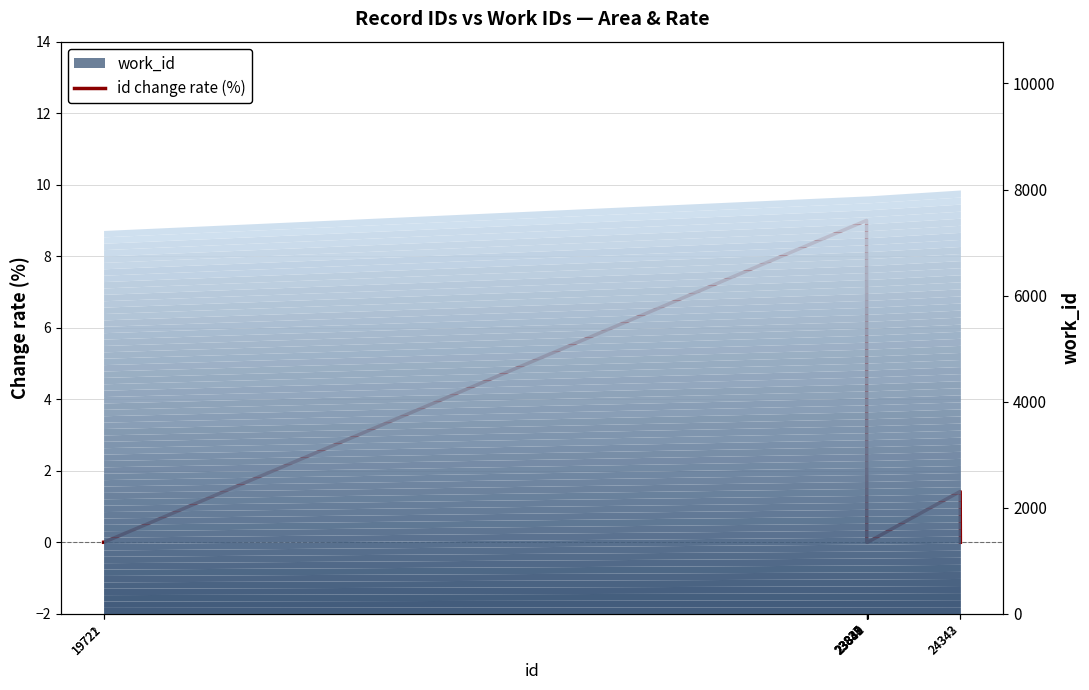

What is the greatest value displayed?

9.0